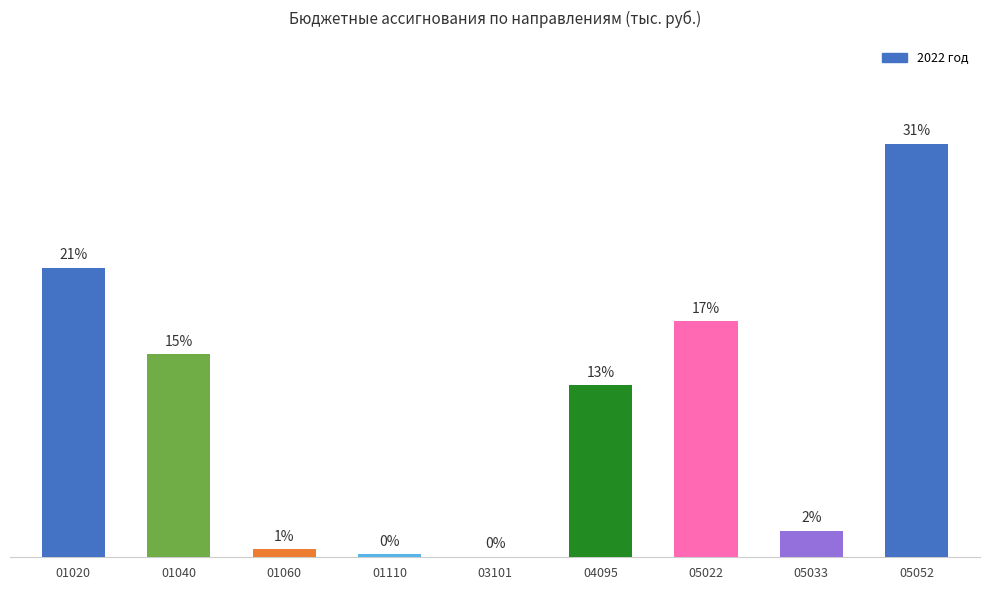

Are the bars horizontal?

No